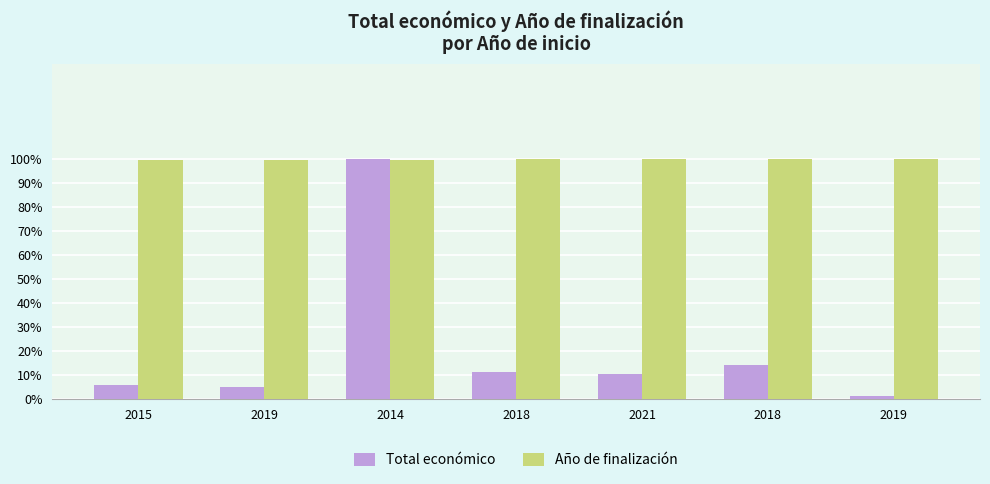

Rank the series by their average value, from highest to lowest.

Año de finalización, Total económico